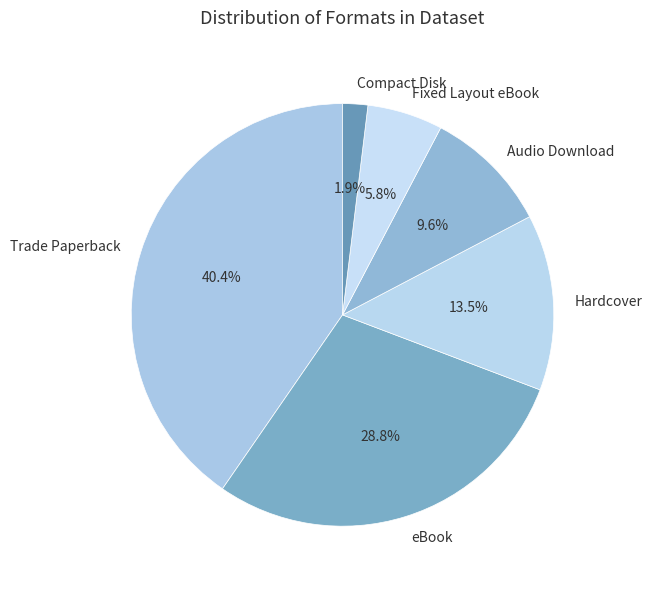

To the nearest percent, what portion does eBook represent?

29%